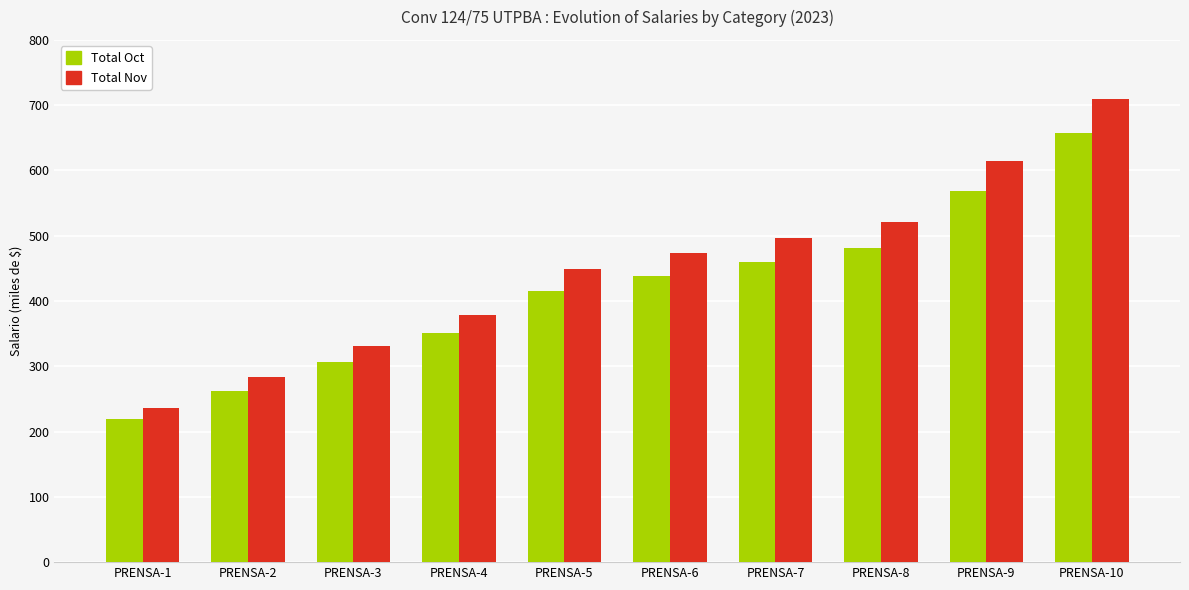

Reading left to right, list all the values displayed in this chart.

Total Oct: PRENSA-1=218956.0	PRENSA-2=262747.6	PRENSA-3=306542.5	PRENSA-4=350329.6	PRENSA-5=416016.8	PRENSA-6=437912.1	PRENSA-7=459807.9	PRENSA-8=481703.2	PRENSA-9=569284.6	PRENSA-10=656866.0
Total Nov: PRENSA-1=236499.0	PRENSA-2=283799.2	PRENSA-3=331103.0	PRENSA-4=378398.3	PRENSA-5=449348.5	PRENSA-6=472998.0	PRENSA-7=496648.2	PRENSA-8=520297.7	PRENSA-9=614896.2	PRENSA-10=709494.8